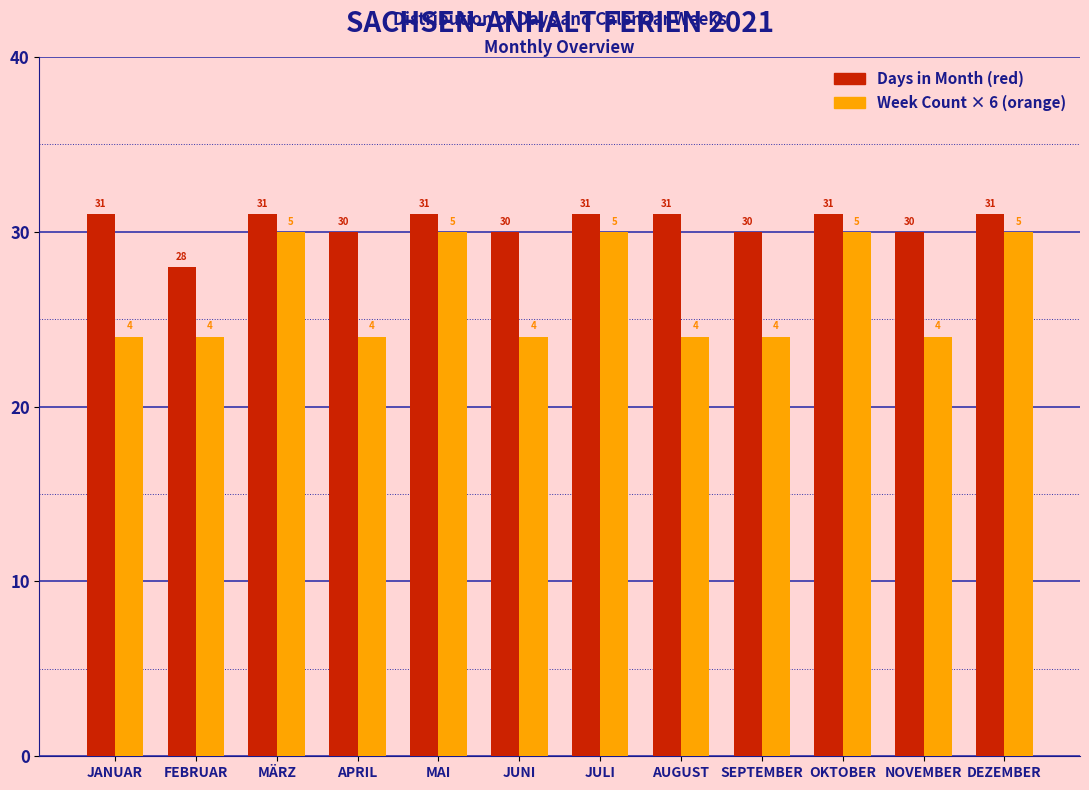

Reading left to right, extract all data points from this chart.

Days in Month (red): 31	28	31	30	31	30	31	31	30	31	30	31
Week Count × 6 (orange): 24	24	30	24	30	24	30	24	24	30	24	30